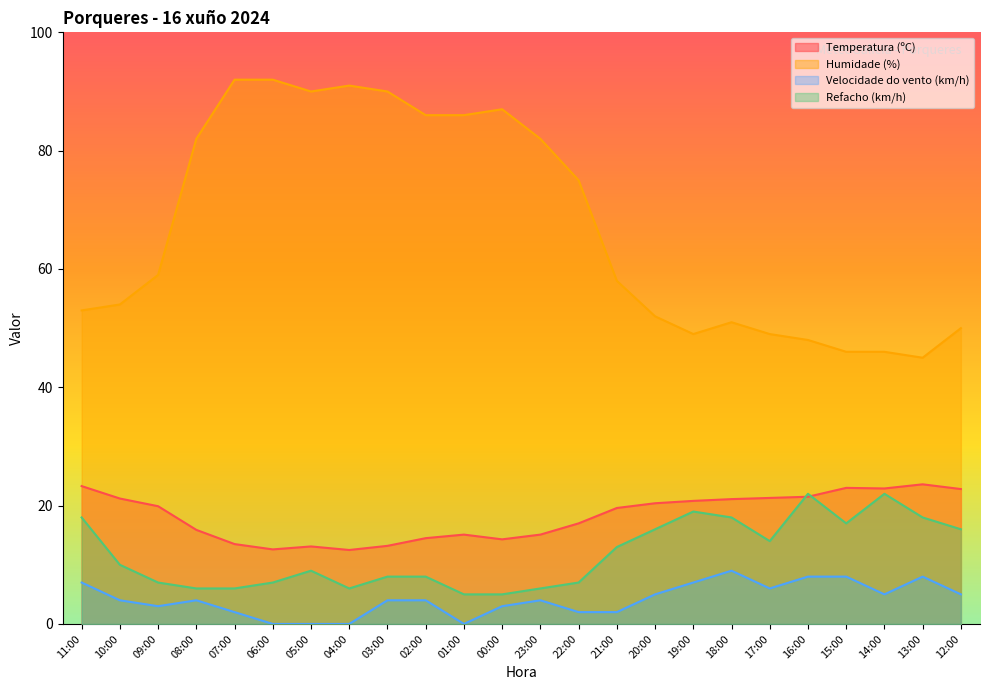

Does the chart display data point markers on the line(s)?

No